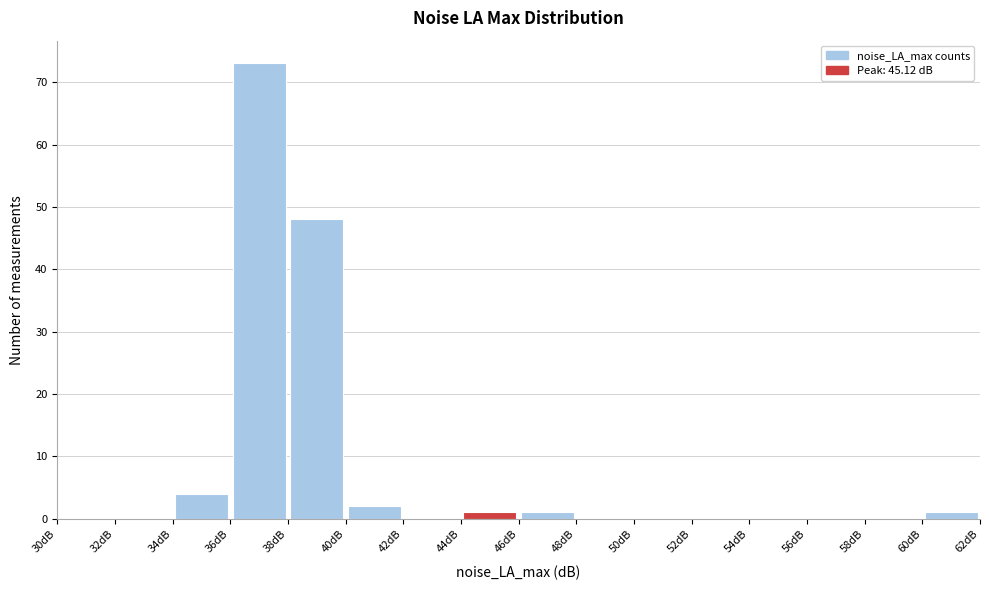

How tall is the bar that spans 40 to 42 on the x-axis? The values are not printed on the chart, so give them approximately, as read against the axis.

2